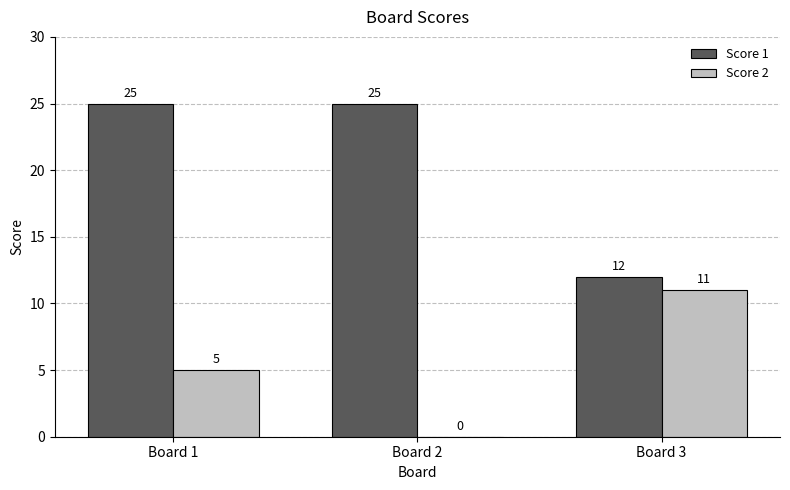

Which series changed the most between Board 2 and Board 3?

Score 1